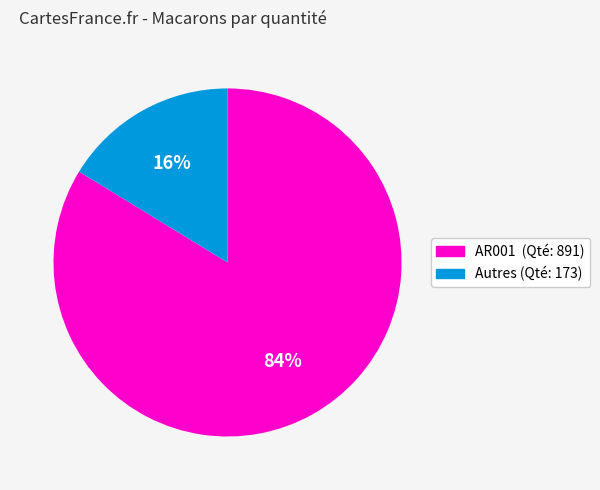

To the nearest percent, what is the average slice percentage?

50%